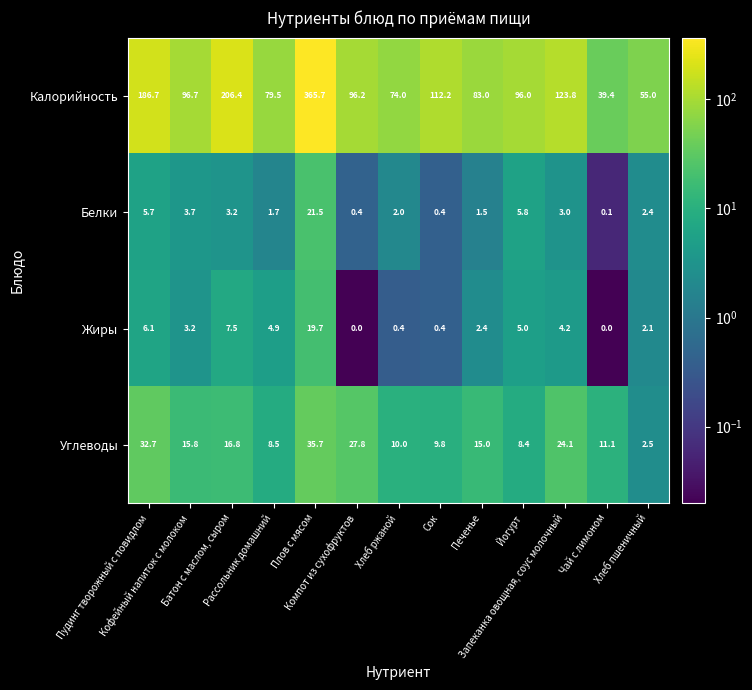

What is the difference between the maximum and minimum values in the Жиры series?

19.7